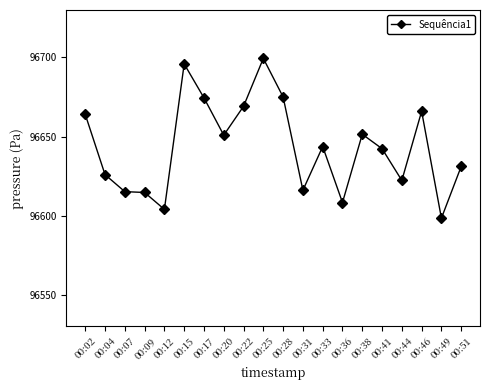

The chart shows a value of 96695.9 at 00:15. True or false?

True